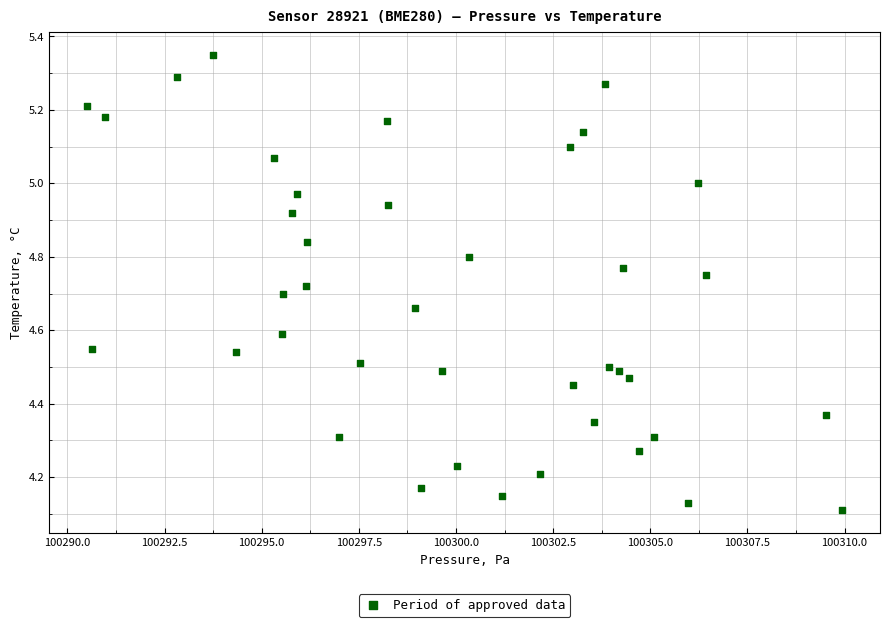

What is the range of Y values (max minus min)?

1.2